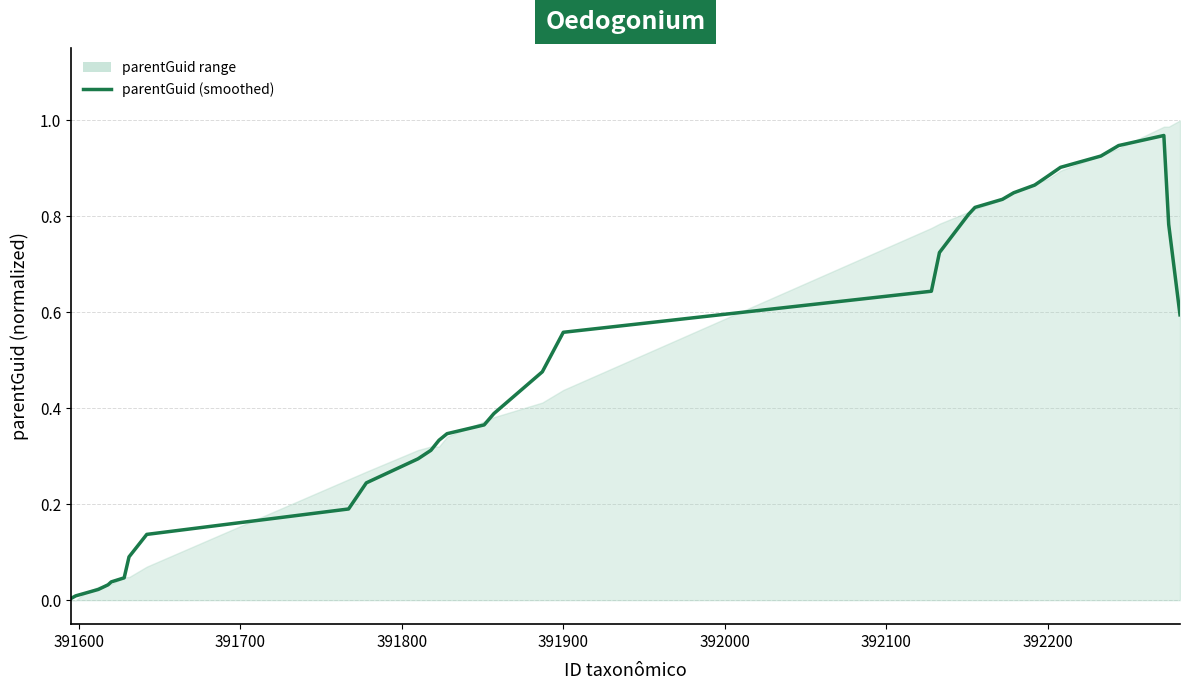

The value at 392200 is 0.9. True or false?

True